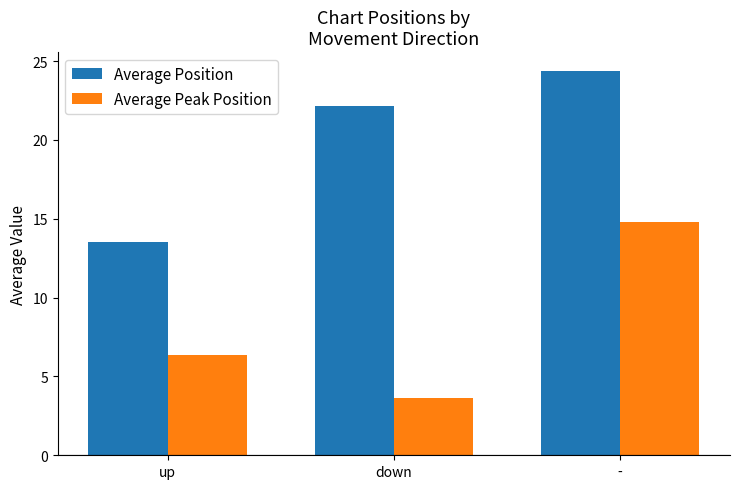

What is the difference between the maximum and minimum values in the Average Peak Position series?

11.2